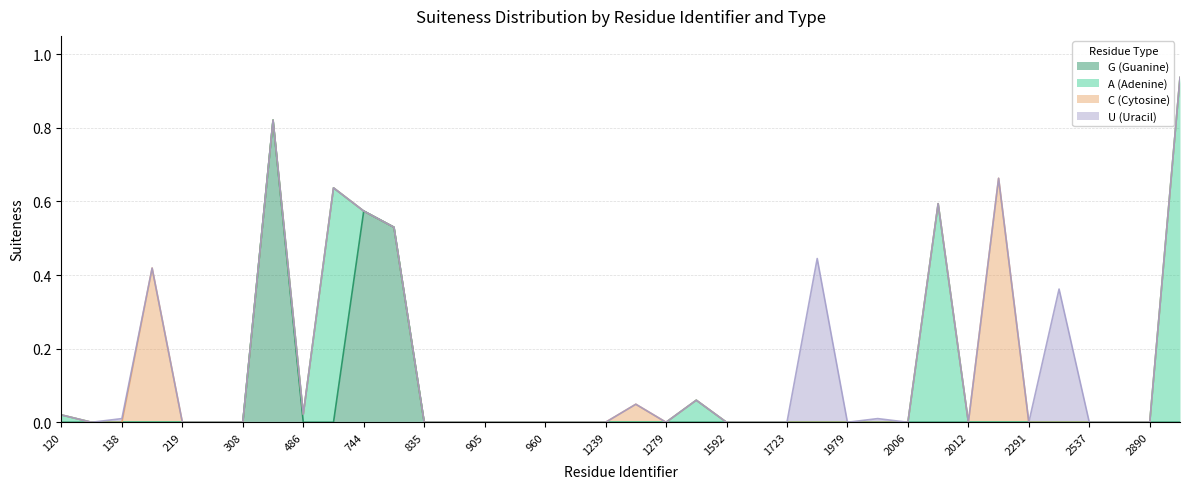

What is the difference between the maximum and minimum values in the U (Uracil) series?

0.4